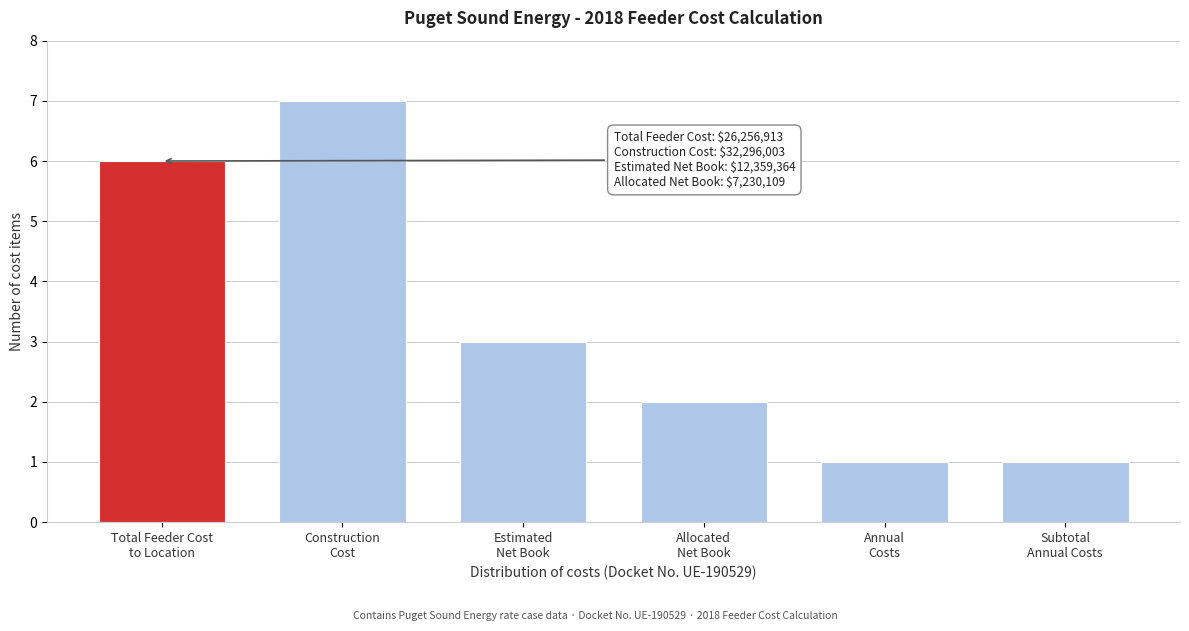

What is the value of the 4th bar from the left?

2